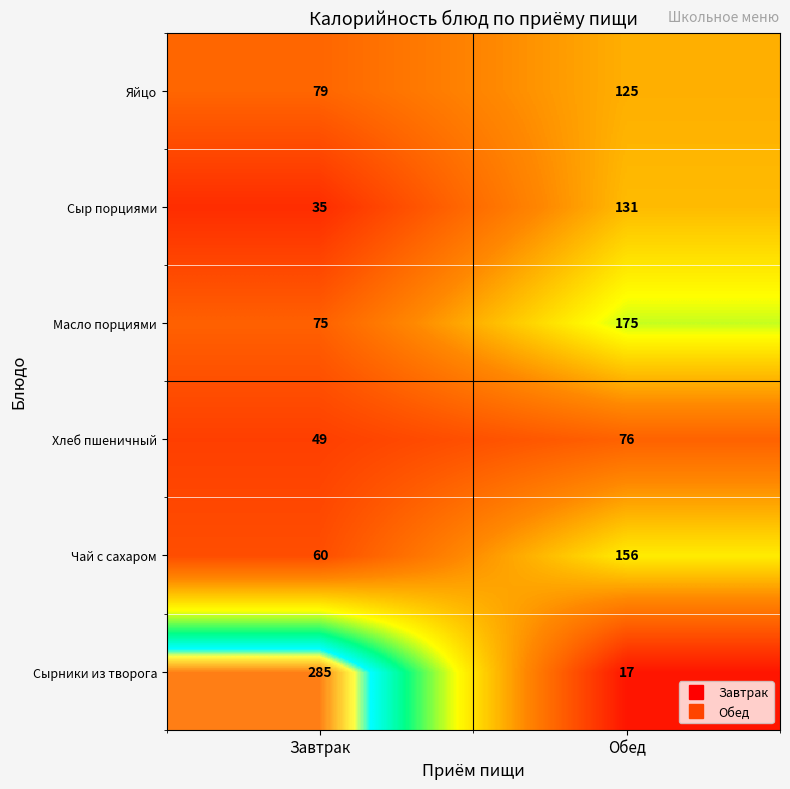

What is the difference between the Хлеб пшеничный values at Обед and Завтрак?

27